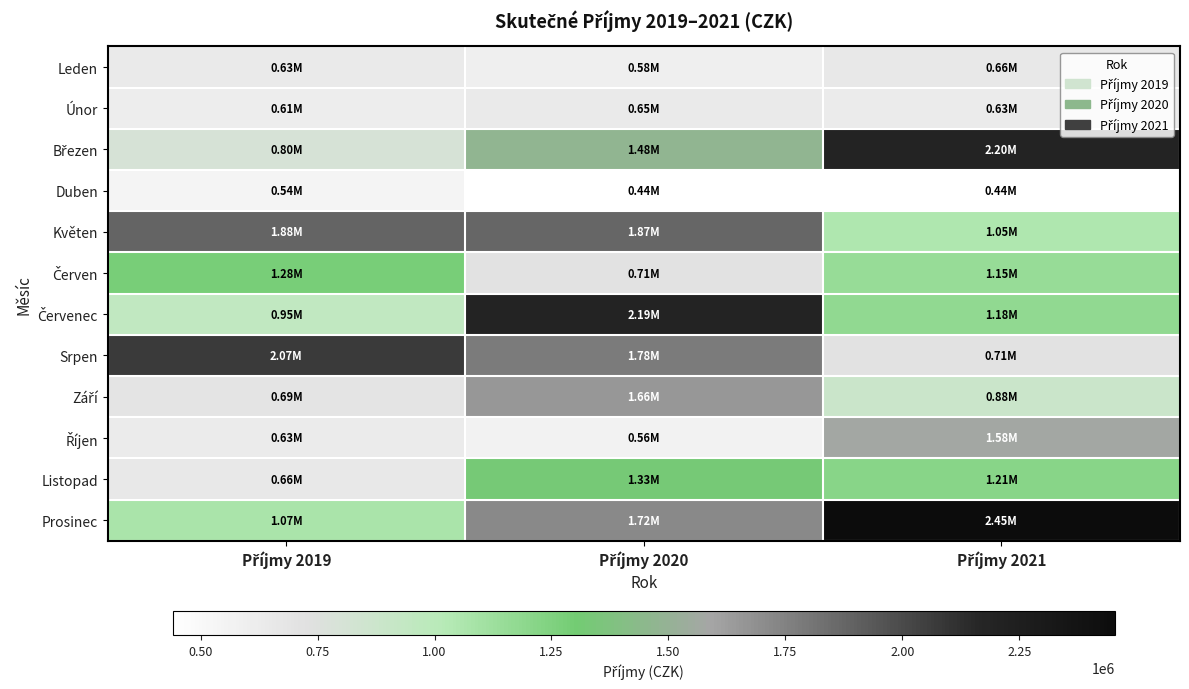

At which category is the sum across all series the highest?

Příjmy 2020